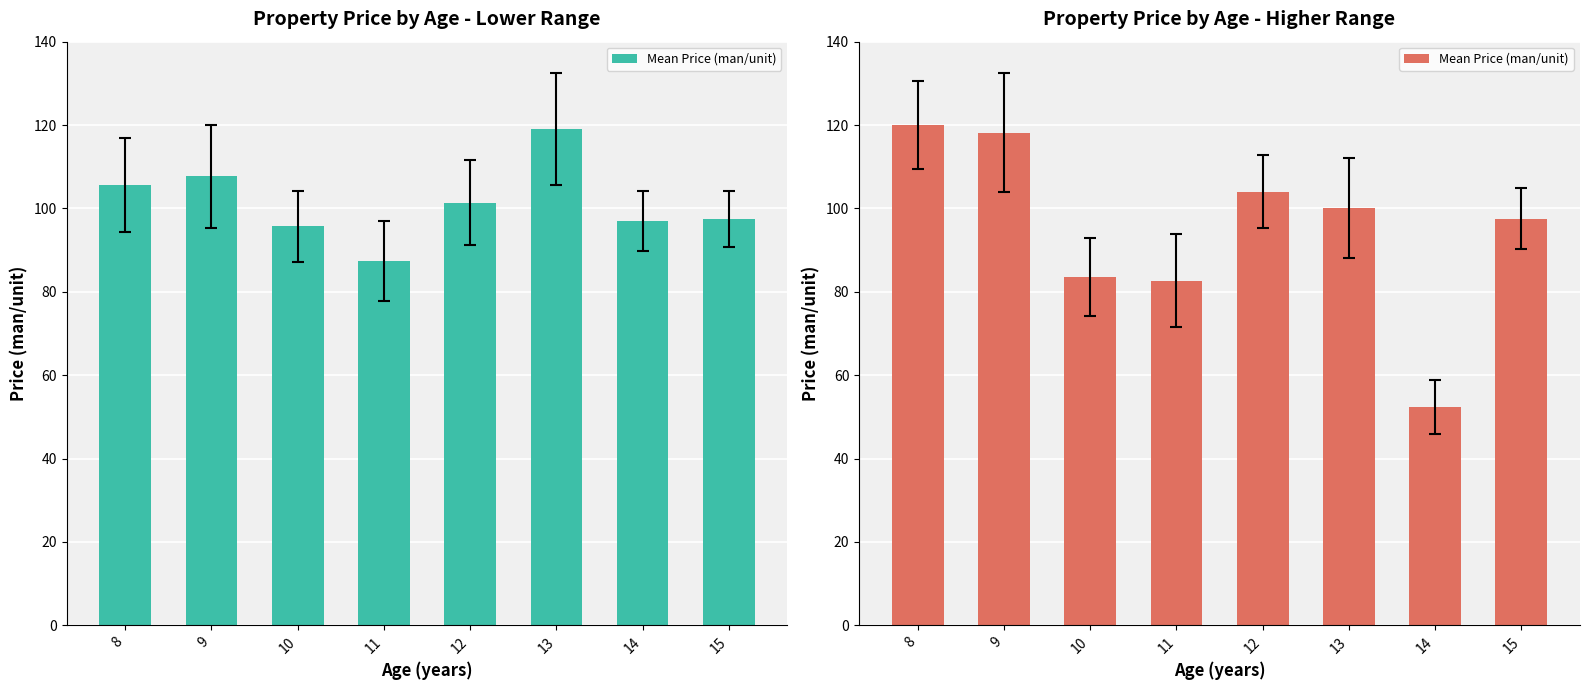

What is the average value?

94.8